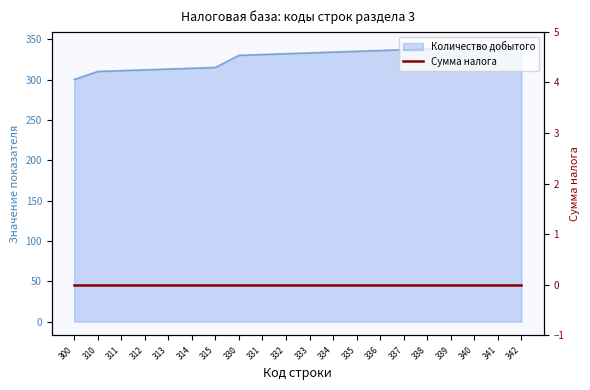

Between 331 and 336, which is larger?

336